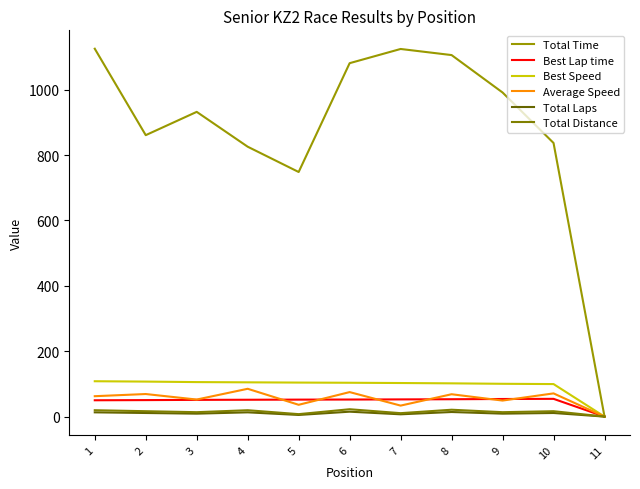

Is it true that Average Speed equals 19.9 at 9?

False